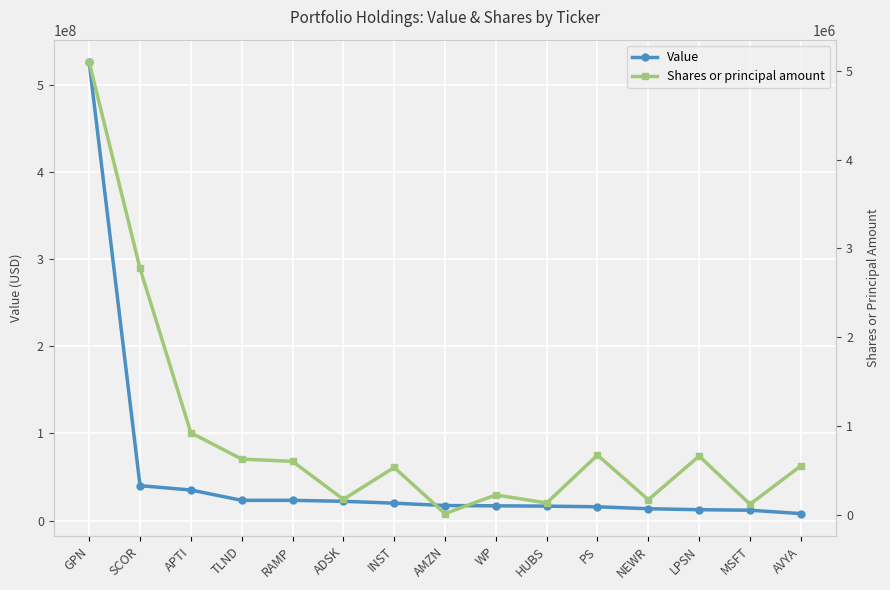

Reading left to right, what are all the values shown in this chart?

Value: 525600000	40014000	35016000	23196000	23178000	22095000	19925000	17207000	16898000	16517000	15790000	13553000	12452000	11861000	7983000
Shares or principal amount: 5096476	2772996	922451	625579	600005	171796	531192	11456	221087	131366	670477	167388	660229	116772	548300